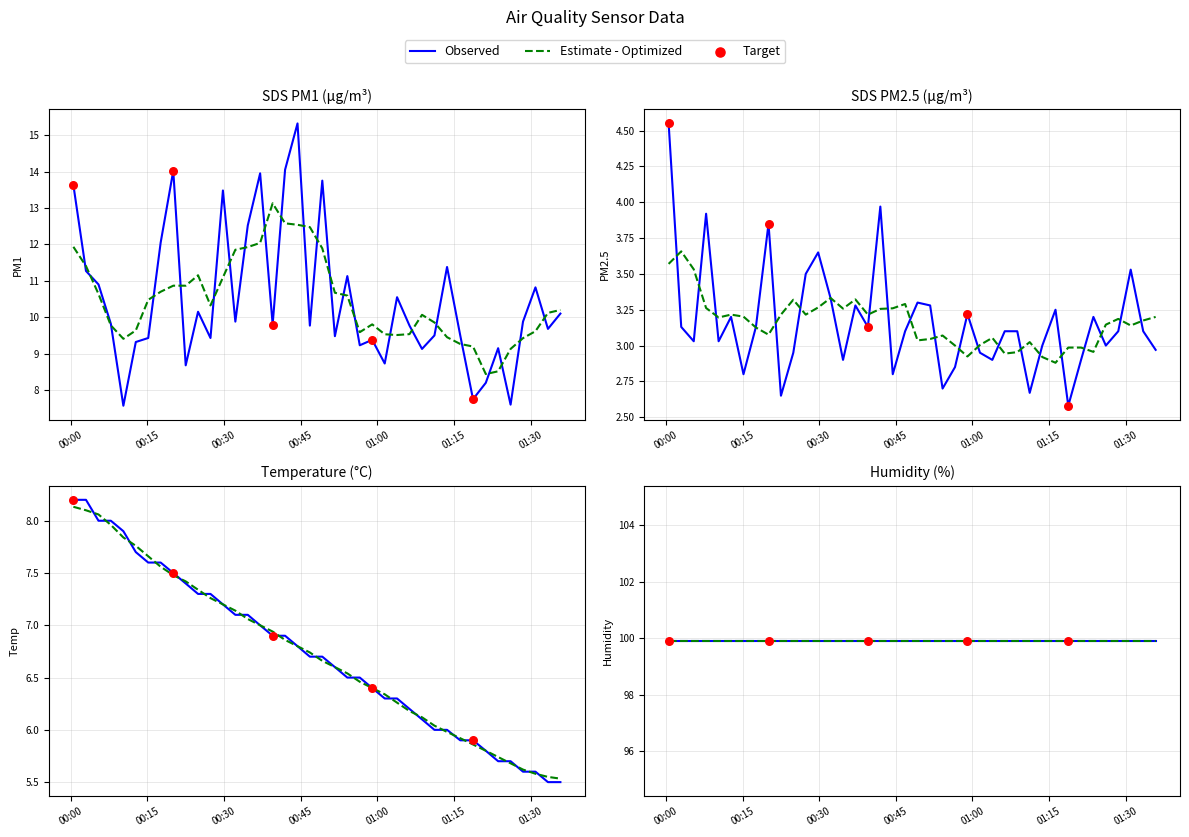

At how many categories does at least one series exceed 10?

17